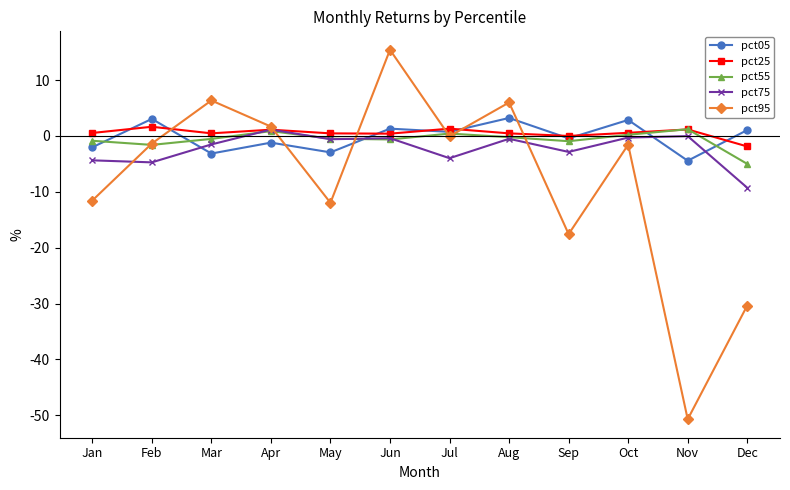

Where do pct95 and pct75 first cross each other?

Jan and Feb